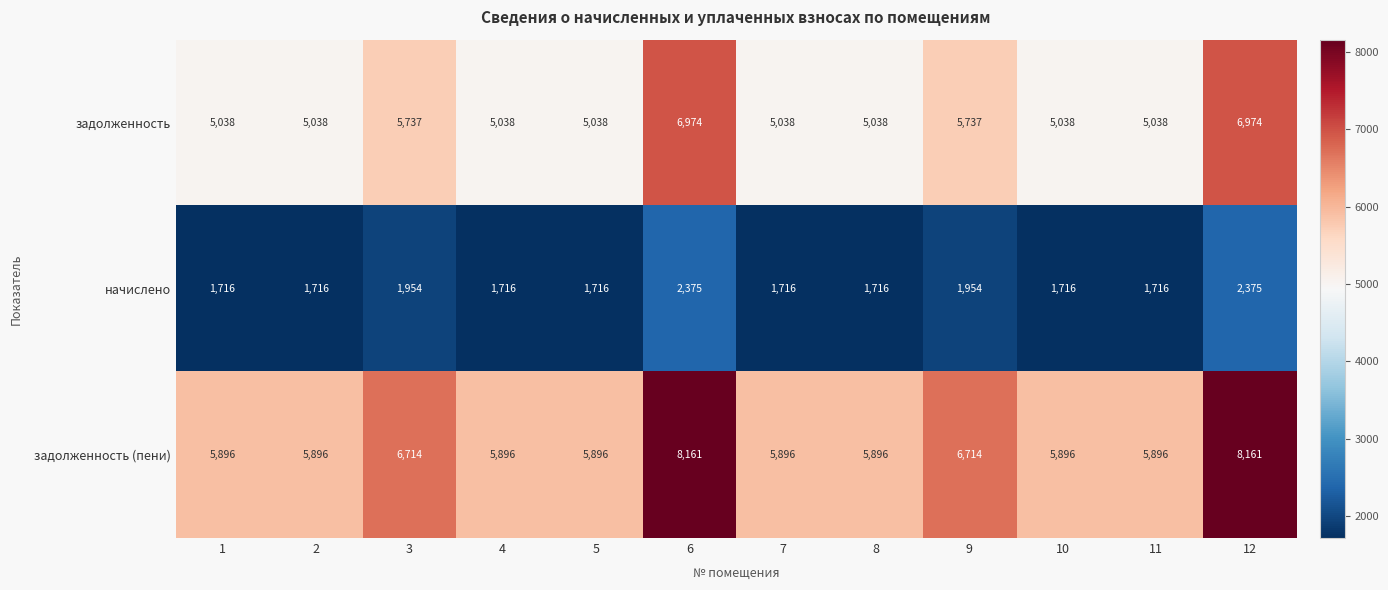

How many задолженность values are between 5038 and 5737?

10